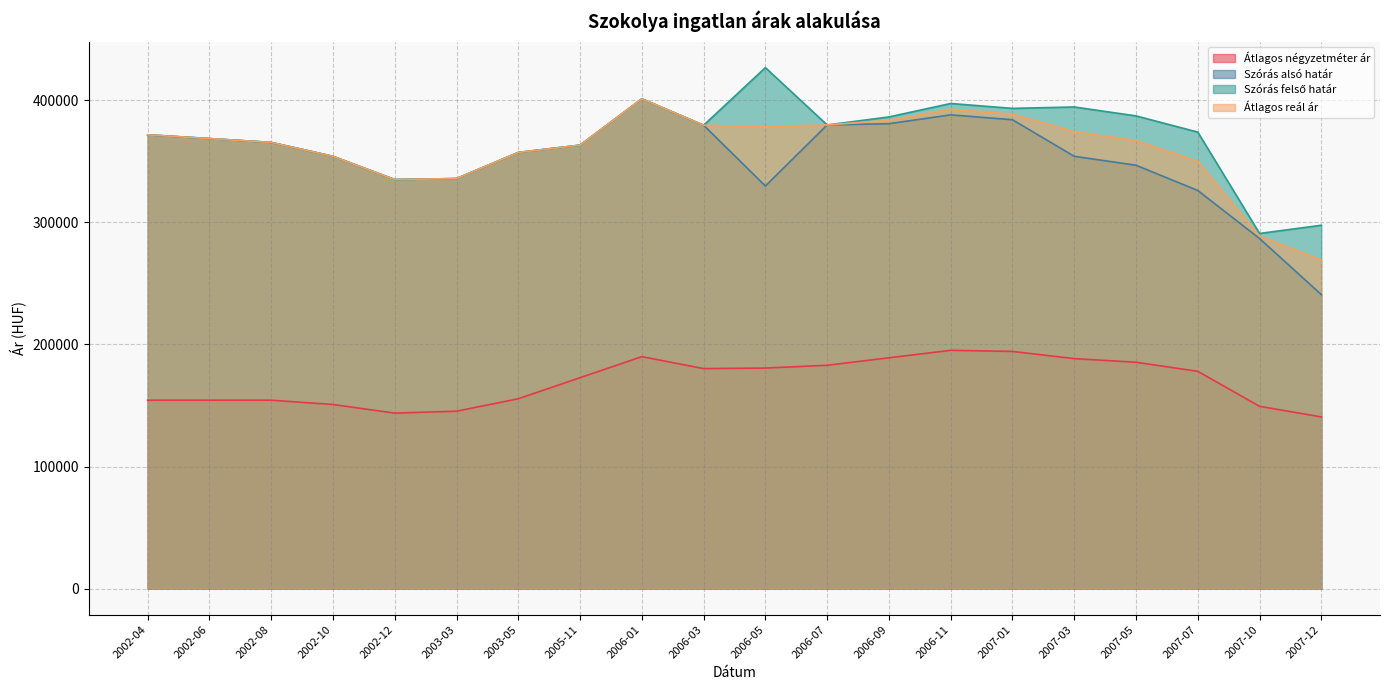

How many series are shown in this chart?

4